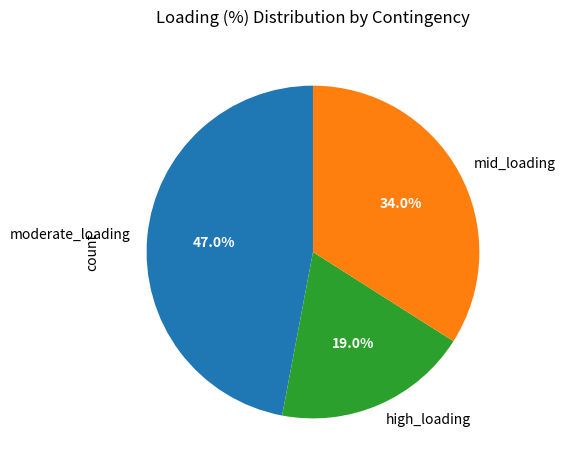

Between high_loading and moderate_loading, which is larger?

moderate_loading